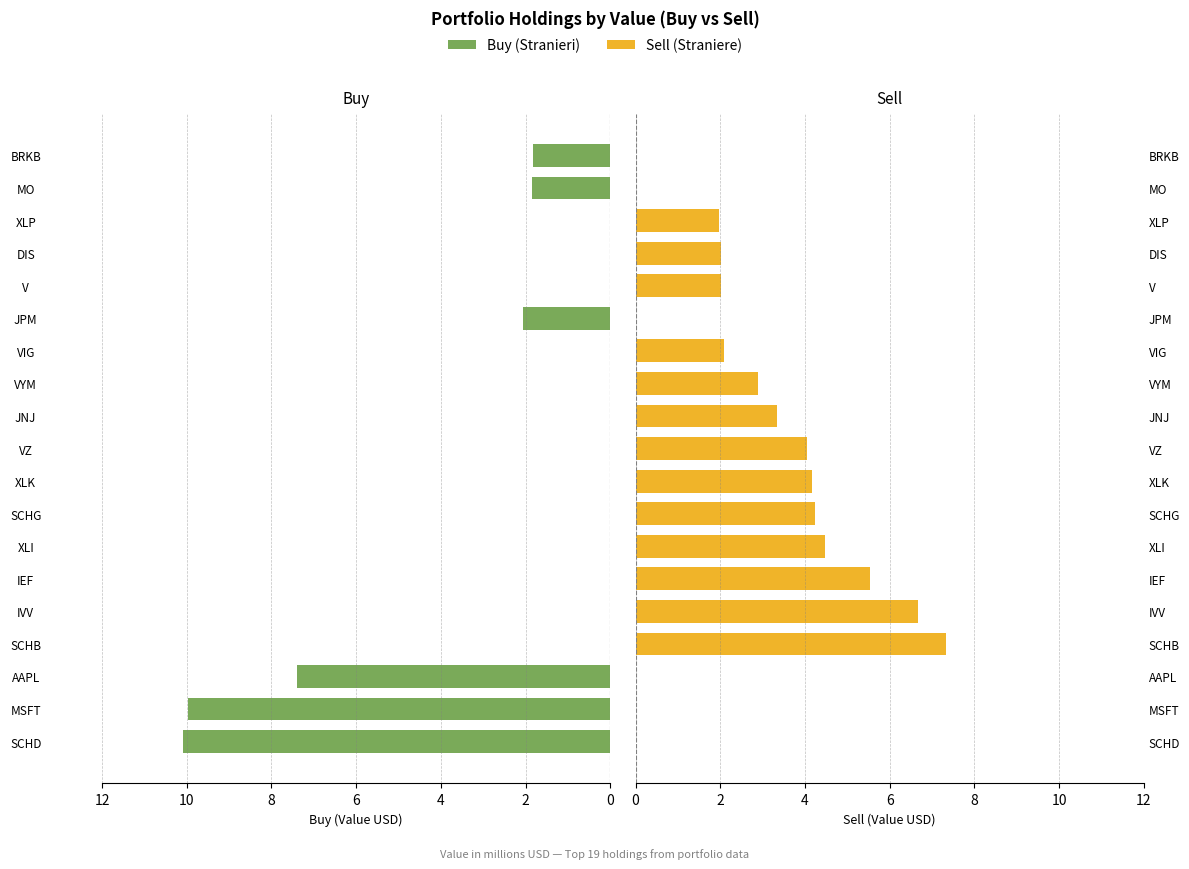

How many groups of bars are there?

19